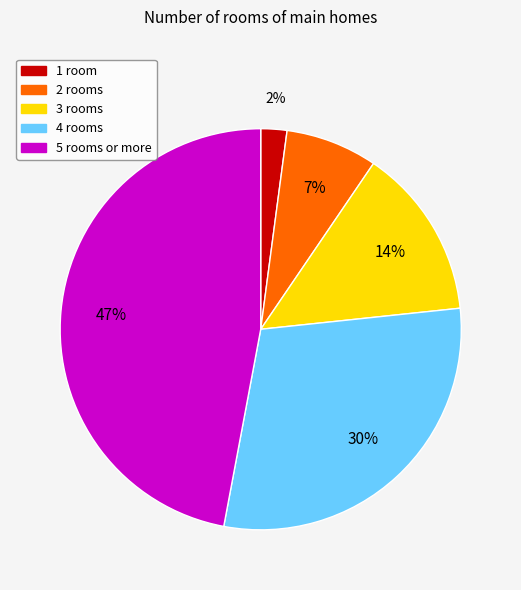

Is it true that 3 rooms is 26% of the pie?

False